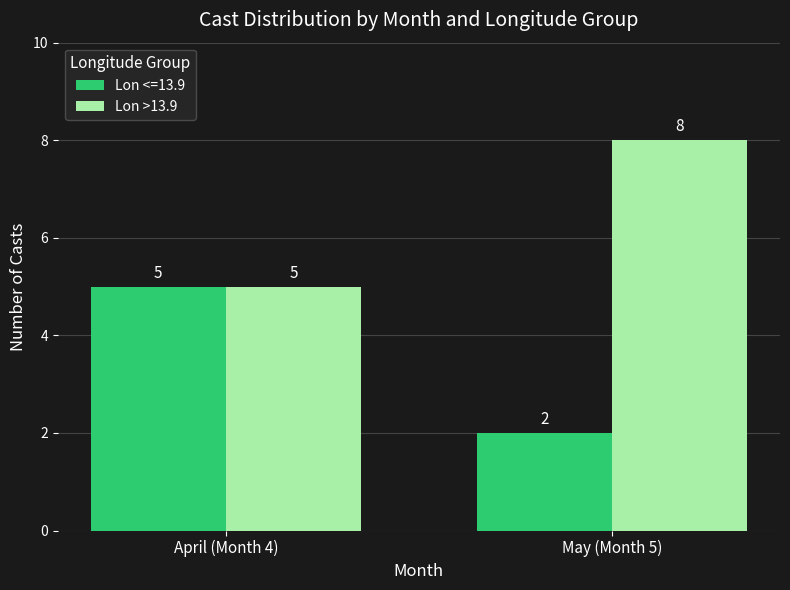

What is the label of the 2nd bar from the left?

May (Month 5)